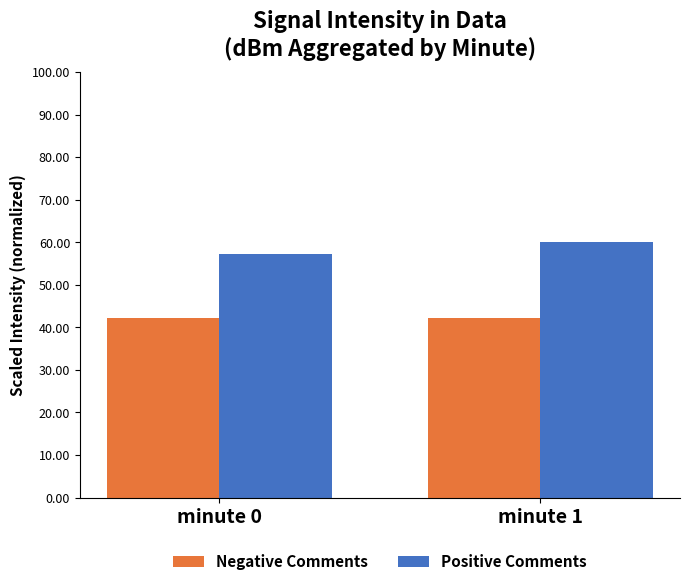

Is the value of Negative Comments at minute 1 greater than the value of Positive Comments at minute 1?

No